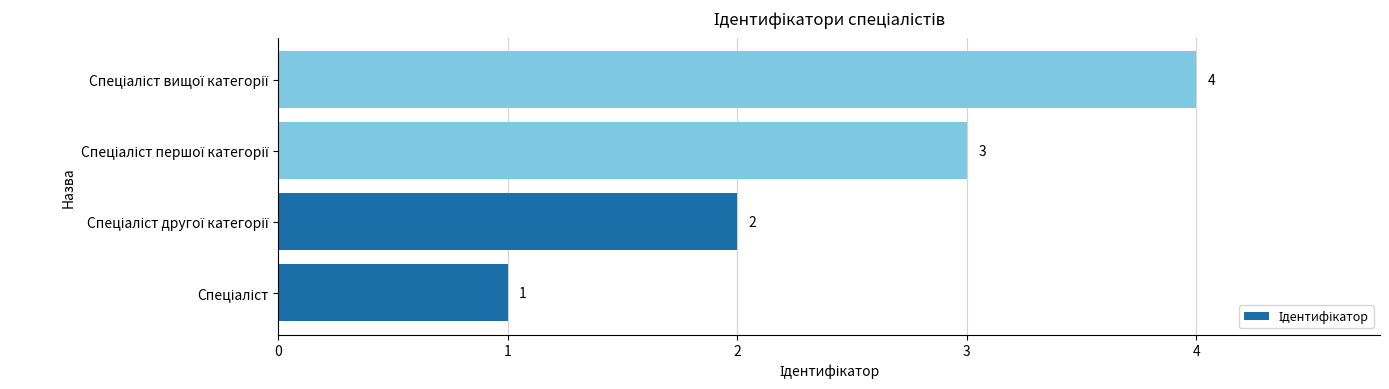

What is the sum of all values?

10